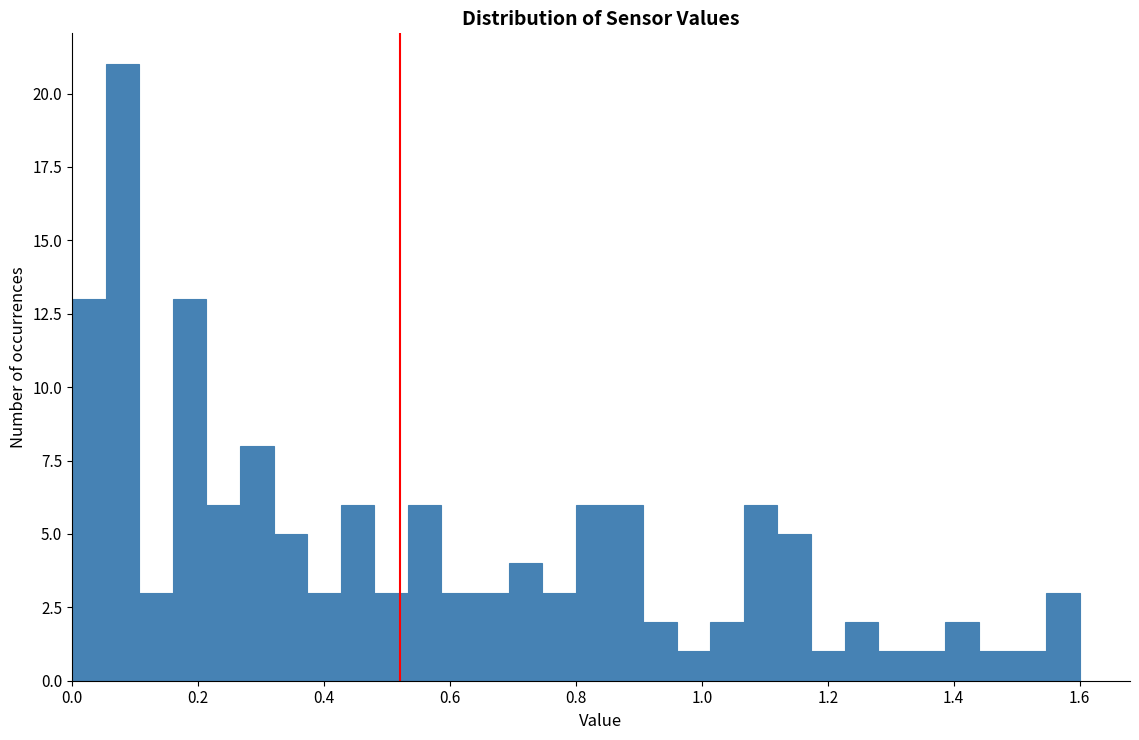

Around what value on the x-axis is the tallest bar? Give the approximate position of its centre, as read against the axis.

0.08